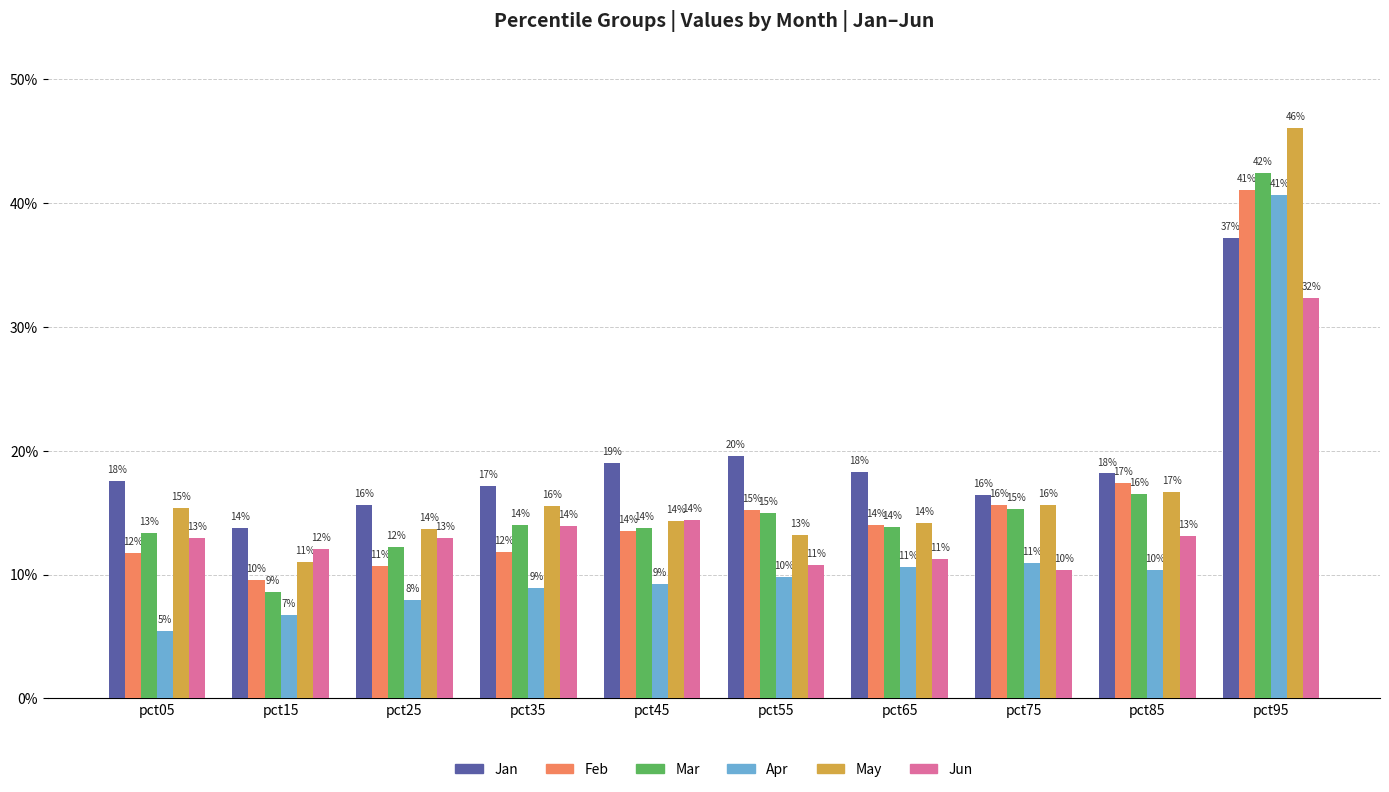

Are the bars horizontal?

No